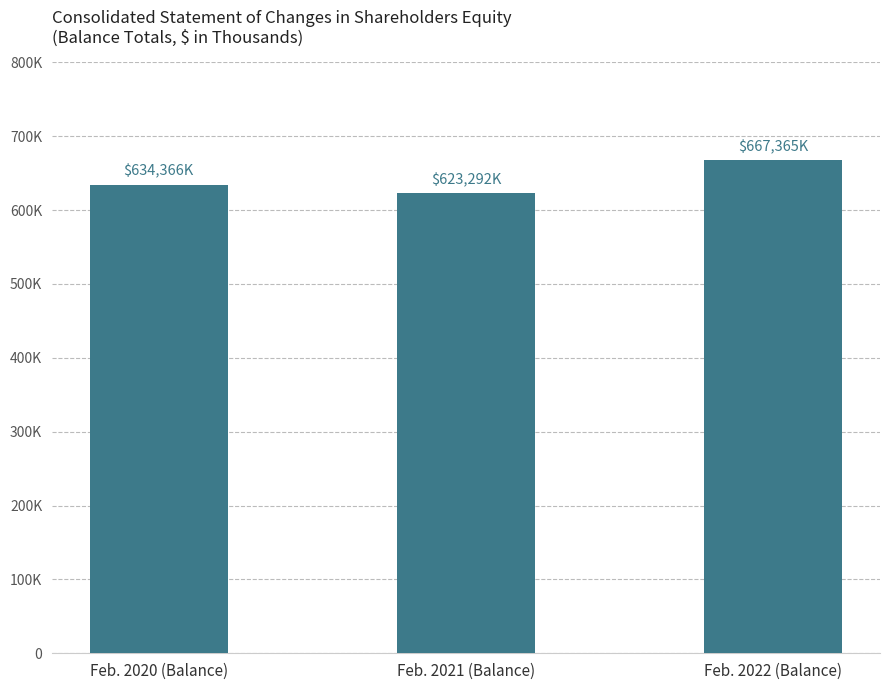

At which category does the chart reach its peak across all series?

Feb. 2022 (Balance)